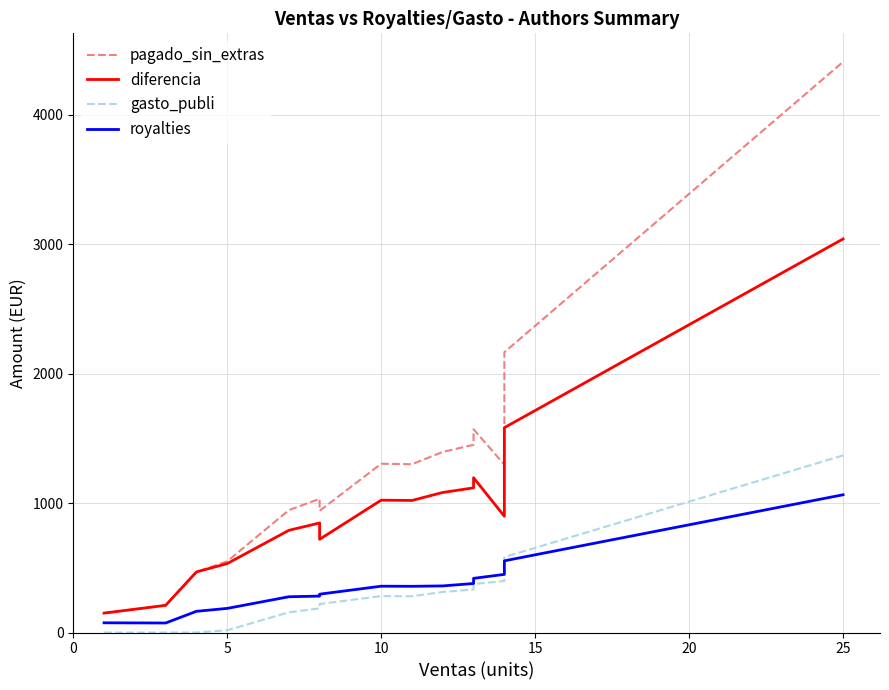

How many positive values does the gasto_publi series have?

12